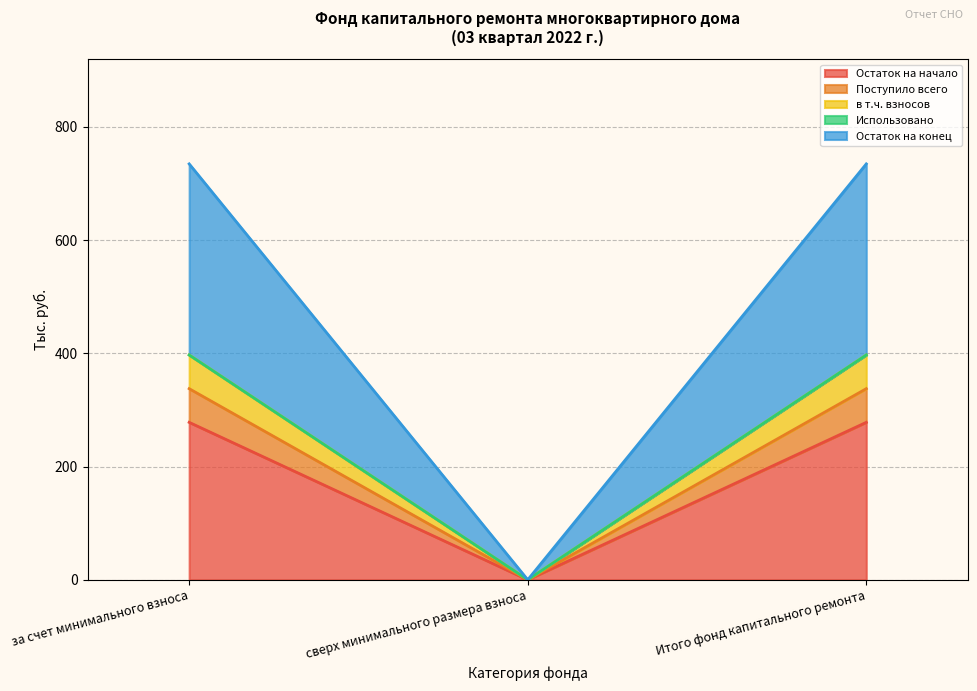

Which label corresponds to the largest value in the chart?

за счет минимального взноса